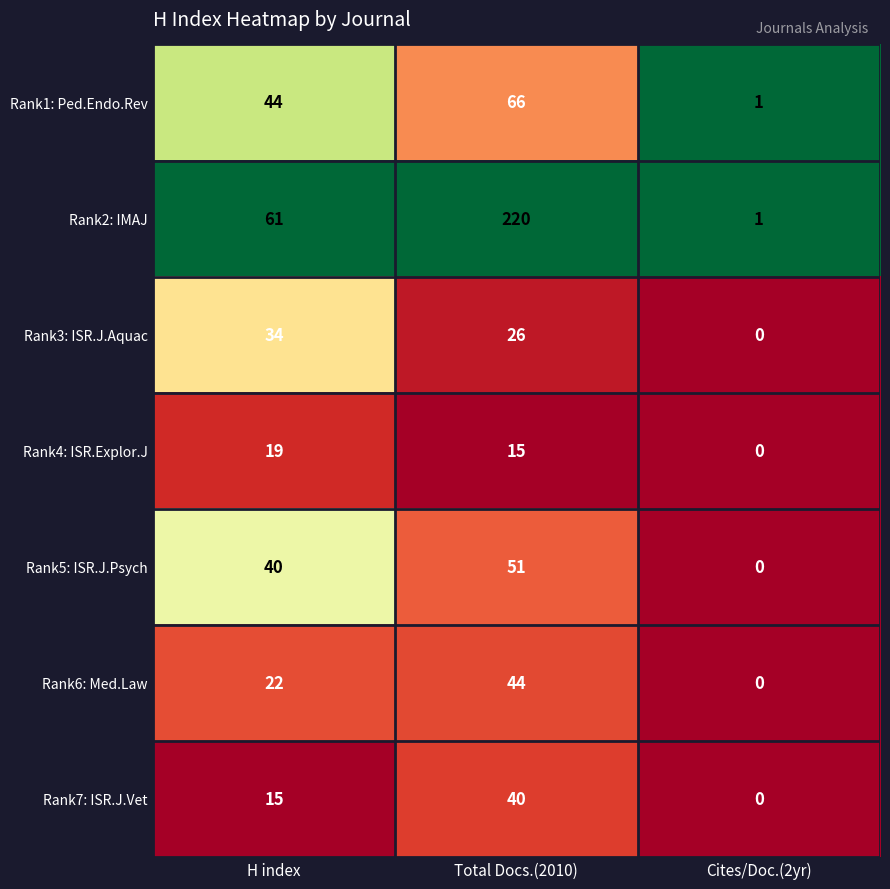

What is the total value across all series at Total Docs.(2010)?

462